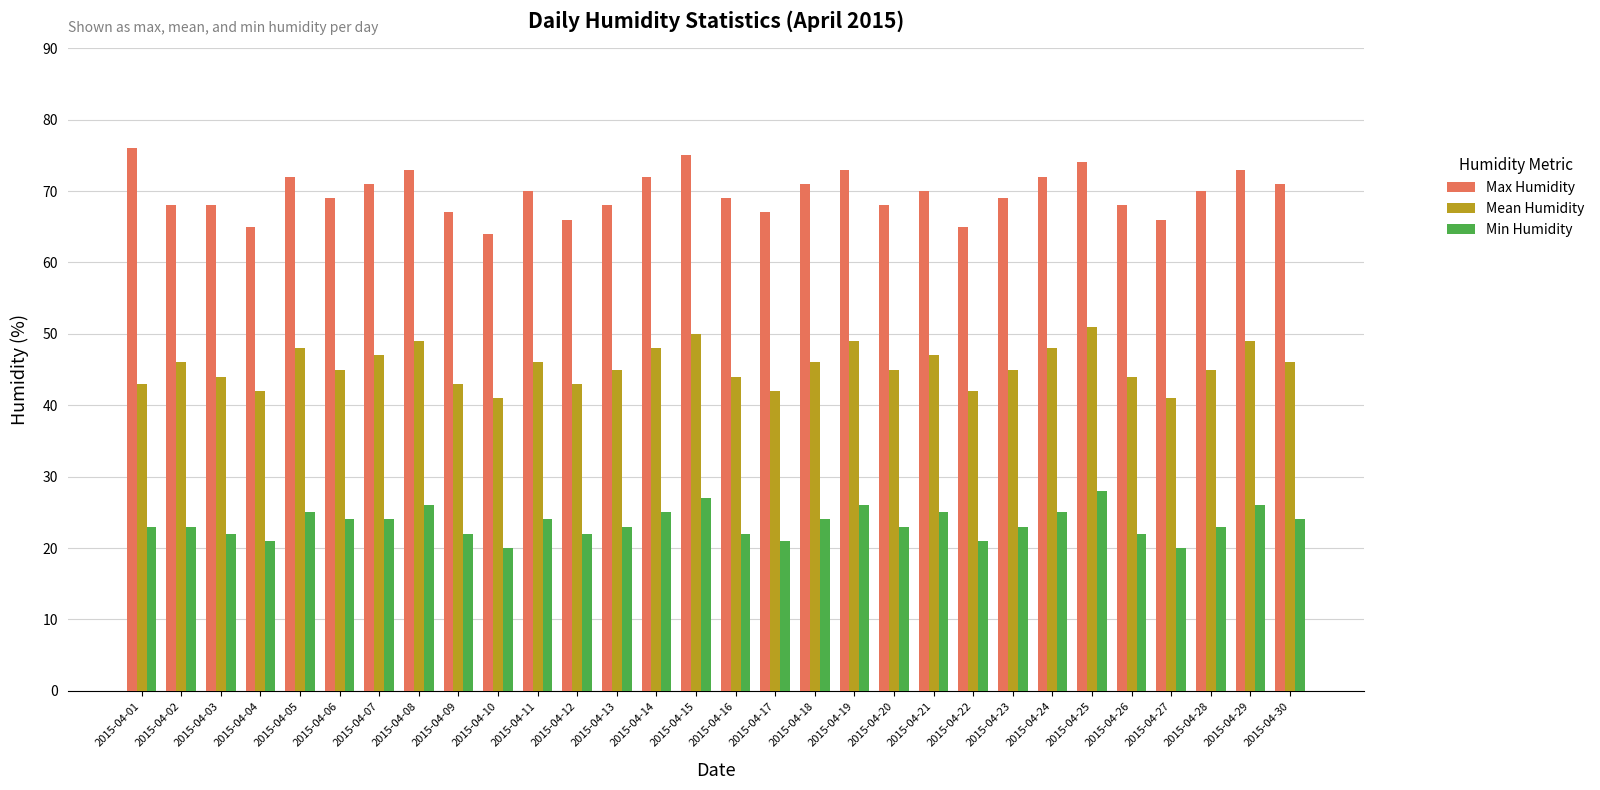

Which series has the largest total across all categories?

Max Humidity